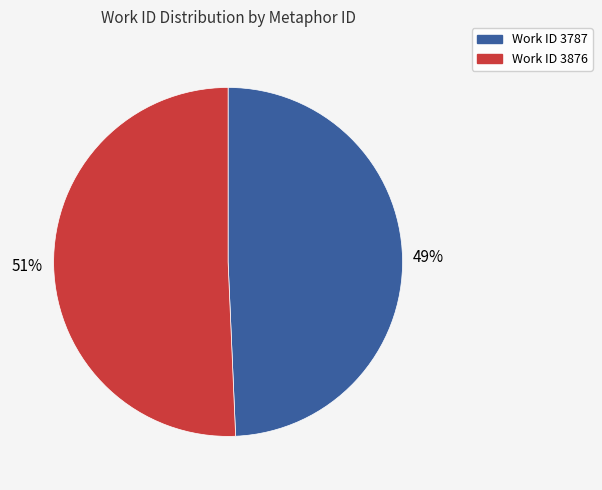

To the nearest percent, what is the average slice percentage?

50%